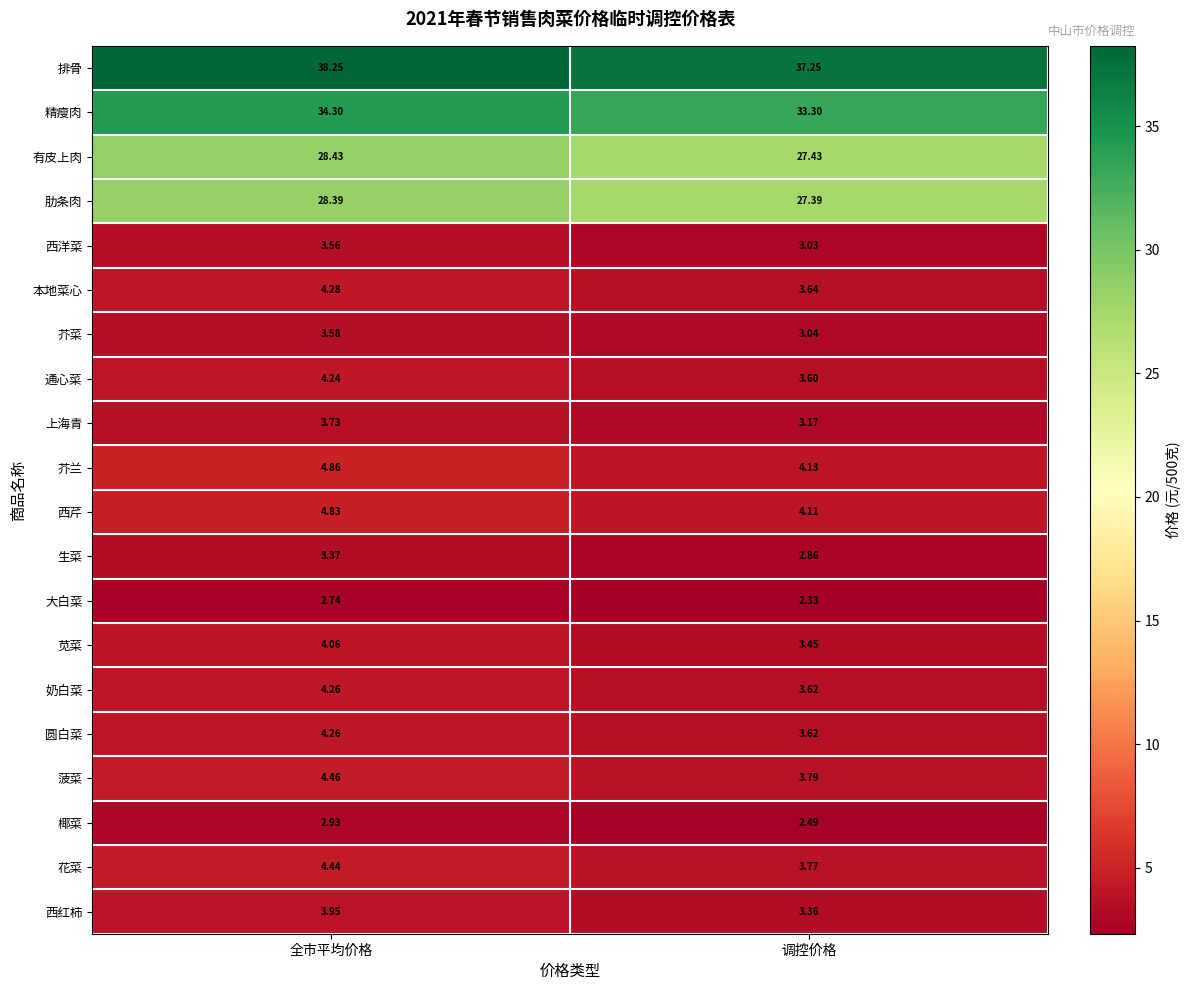

At which category is the sum across all series the highest?

全市平均价格